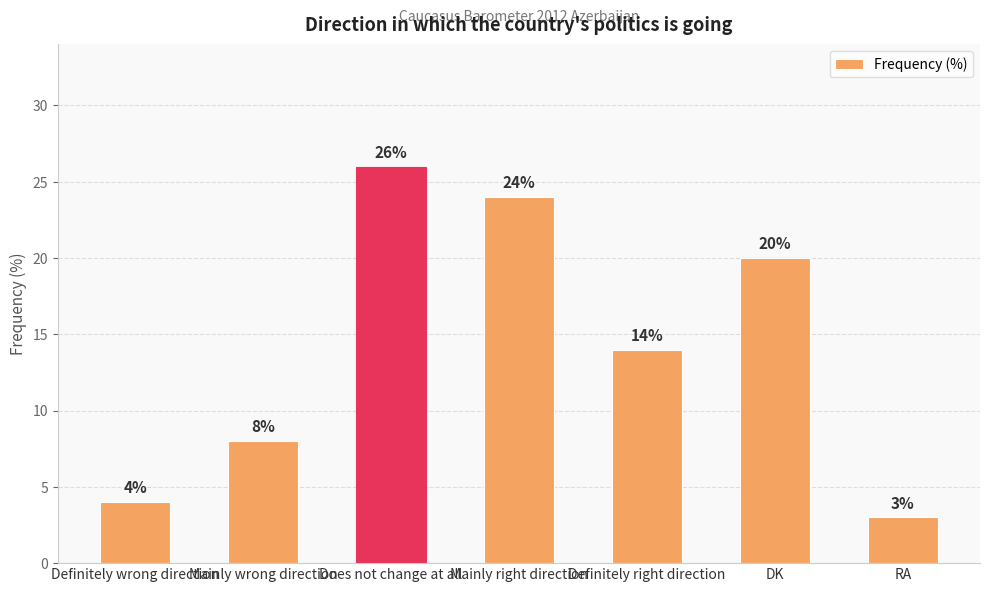

What is the difference between the maximum and minimum values?

23